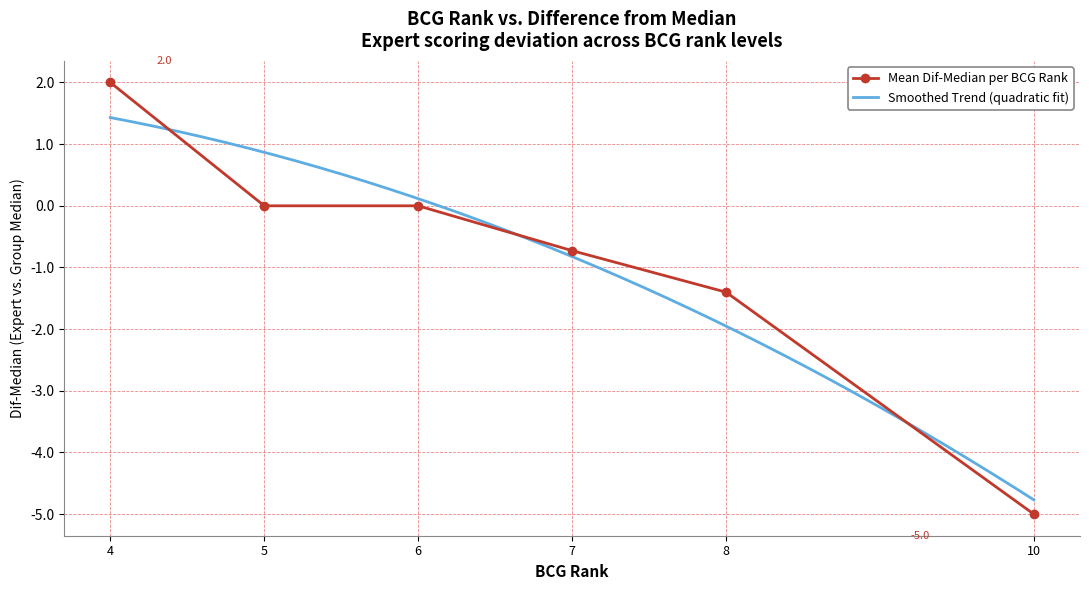

At which label does Mean Dif-Median per BCG Rank reach its minimum?

10